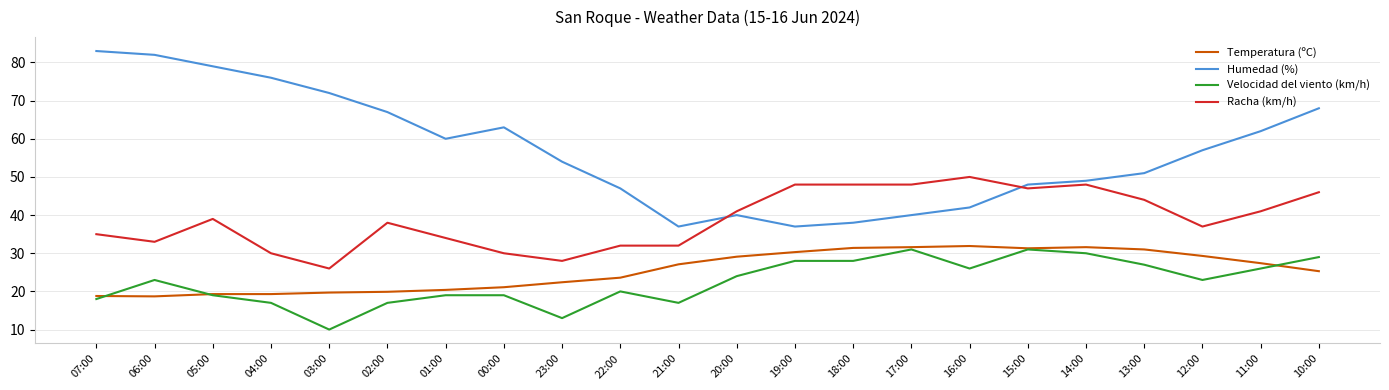

What value does the Temperatura (ºC) series have at 20:00?

29.1